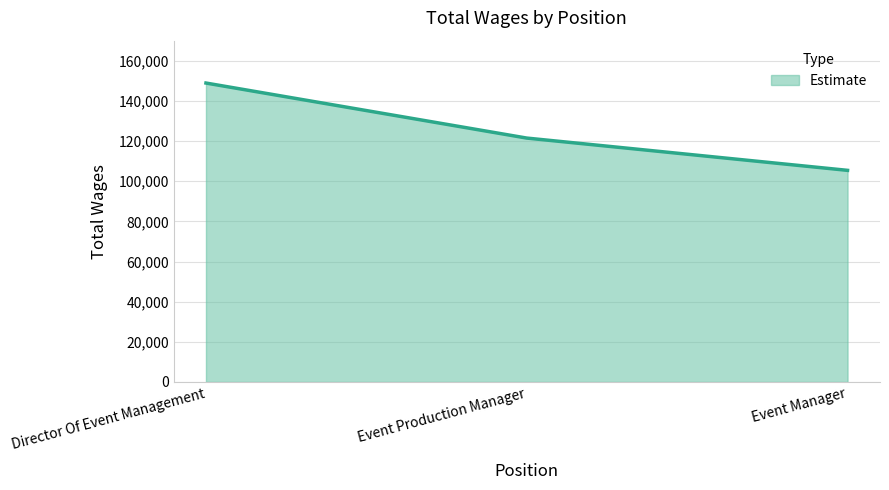

Approximately how many times larger is the value at Event Production Manager compared to Director Of Event Management?

0.8